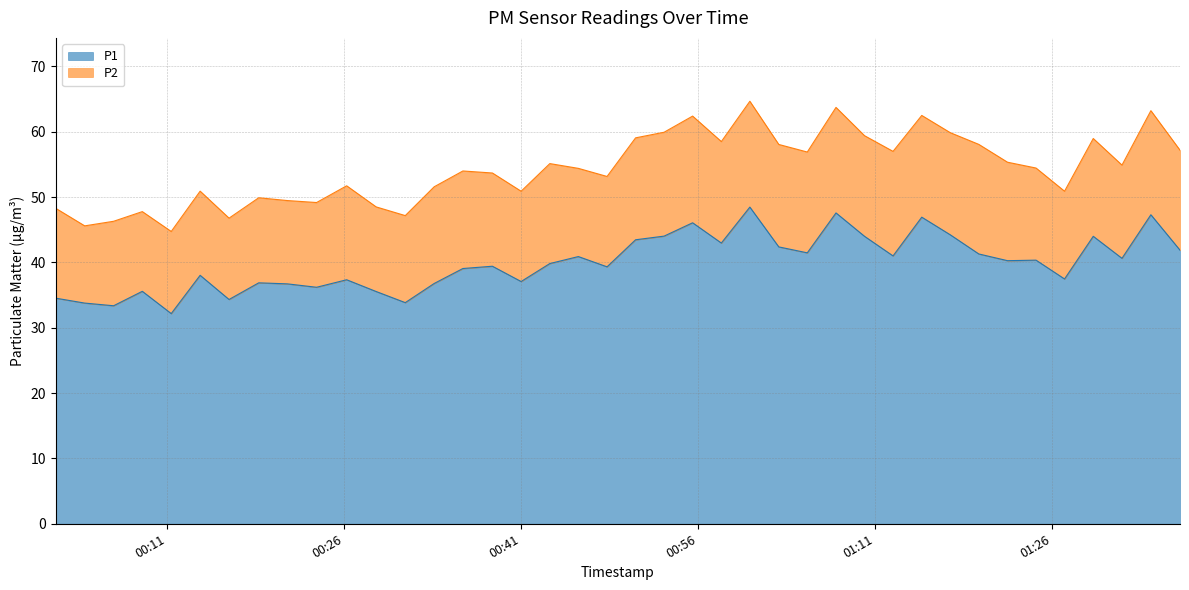

List the labels in order of value, smallest first.

2022-12-10T00:11:20, 2022-12-10T00:06:27, 2022-12-10T00:04:00, 2022-12-10T00:31:10, 2022-12-10T00:16:14, 2022-12-10T00:01:33, 2022-12-10T00:28:42, 2022-12-10T00:08:53, 2022-12-10T00:23:39, 2022-12-10T00:21:11, 2022-12-10T00:33:37, 2022-12-10T00:18:45, 2022-12-10T00:40:59, 2022-12-10T00:26:12, 2022-12-10T01:27:02, 2022-12-10T00:13:47, 2022-12-10T00:36:03, 2022-12-10T00:48:16, 2022-12-10T00:38:33, 2022-12-10T00:43:25, 2022-12-10T01:22:12, 2022-12-10T01:24:37, 2022-12-10T01:31:54, 2022-12-10T00:45:50, 2022-12-10T01:12:30, 2022-12-10T01:19:46, 2022-12-10T01:05:14, 2022-12-10T01:36:49, 2022-12-10T01:02:49, 2022-12-10T00:57:57, 2022-12-10T00:50:41, 2022-12-10T01:10:05, 2022-12-10T01:29:28, 2022-12-10T00:53:06, 2022-12-10T01:17:21, 2022-12-10T00:55:31, 2022-12-10T01:14:56, 2022-12-10T01:34:21, 2022-12-10T01:07:40, 2022-12-10T01:00:22